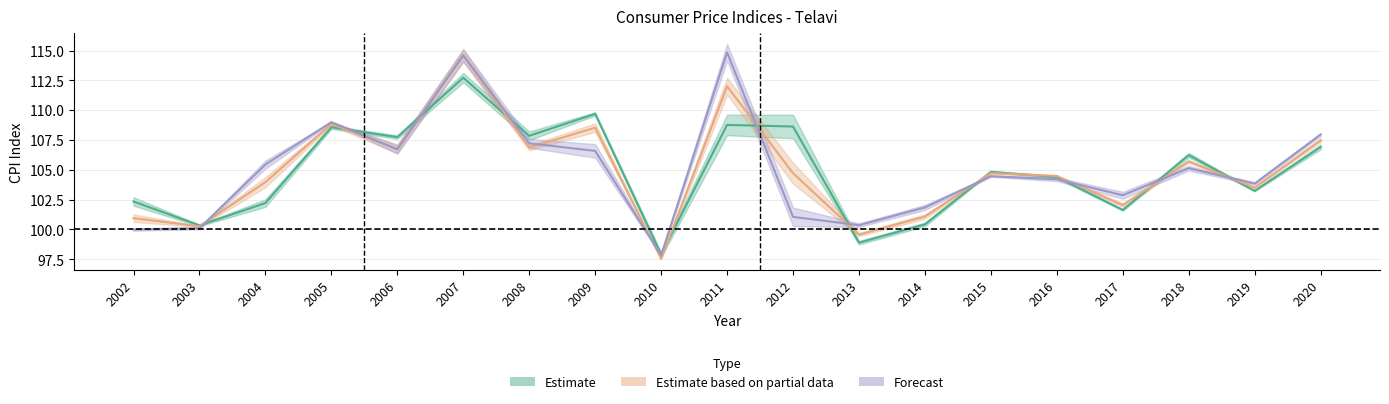

How many categories are shown in the chart?

19